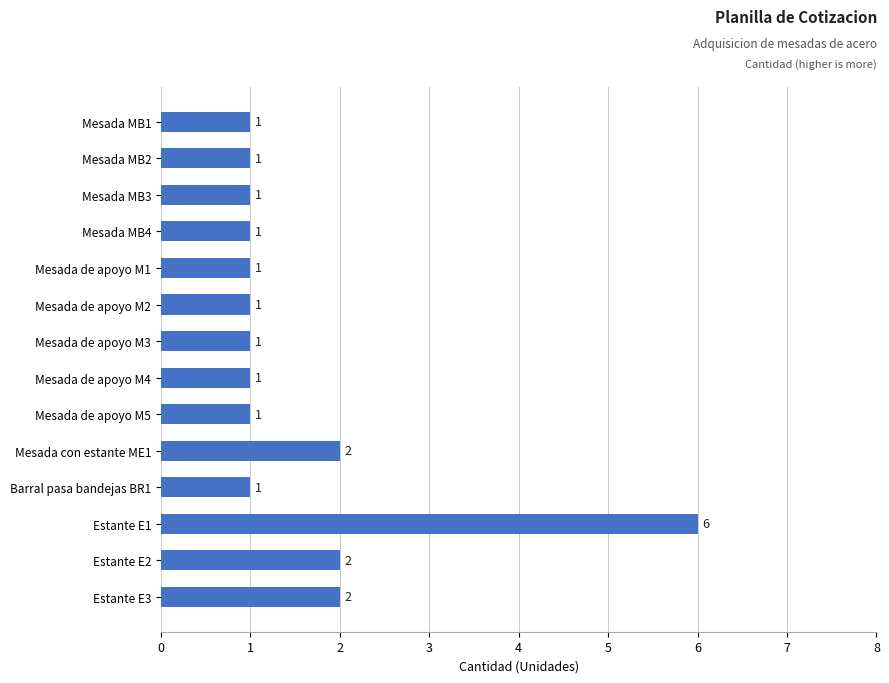

What is the label of the 7th bar from the bottom?

Mesada de apoyo M4